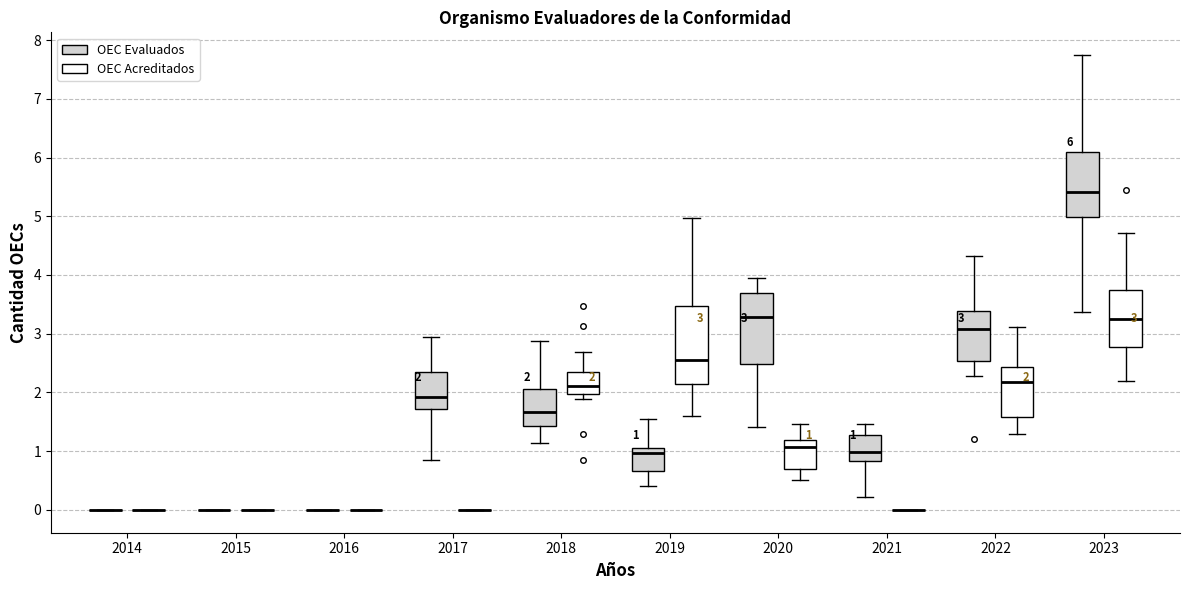

Which box is the tallest, from its lower edge to its upper edge?

2019 (OEC Acreditados)